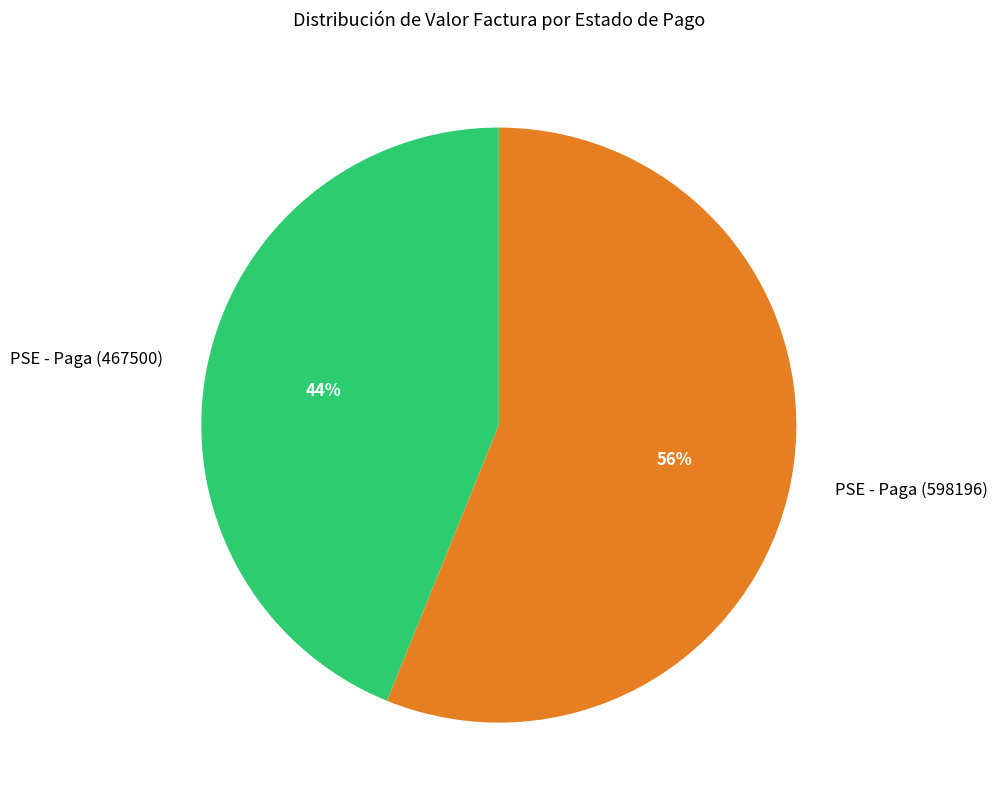

What is the ratio of the value at PSE - Paga (598196) to the value at PSE - Paga (467500)?

1.3